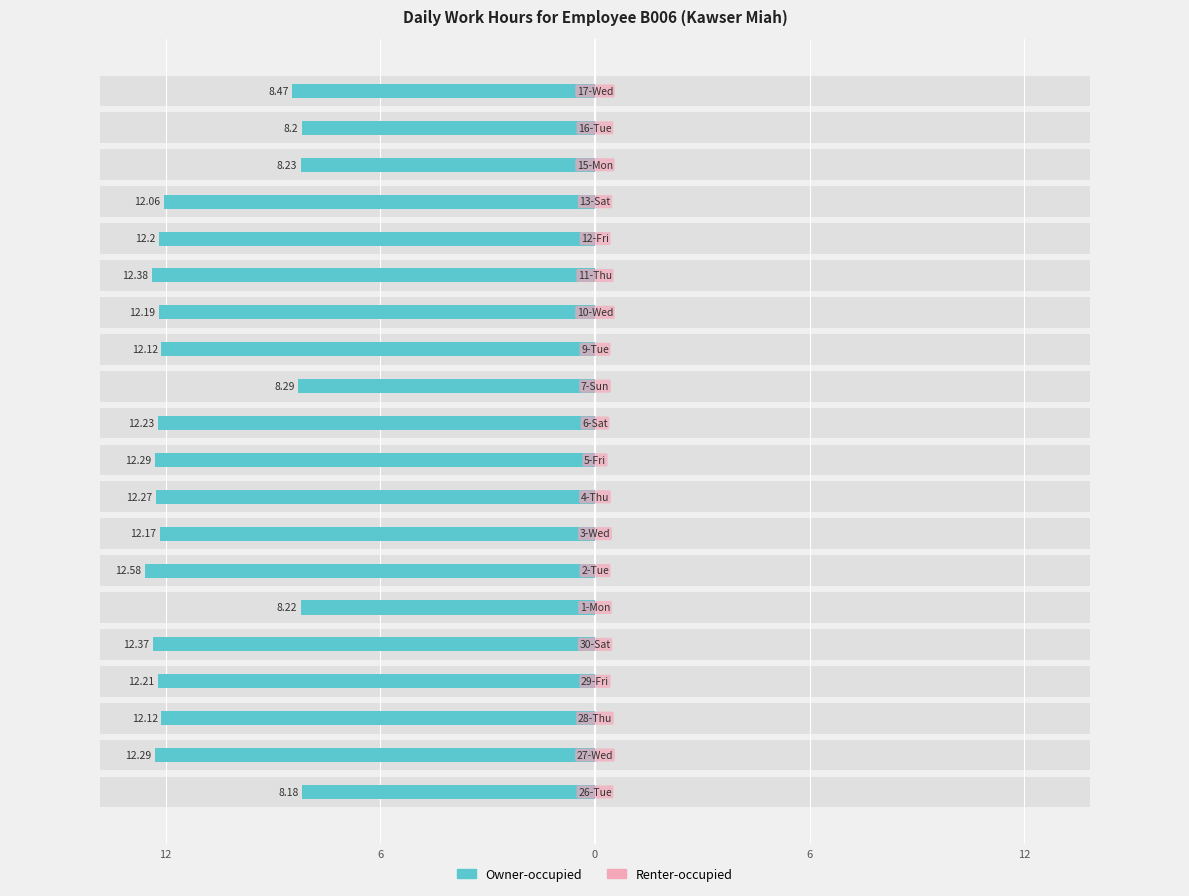

The value of Renter-occupied at 0 is 0.2. True or false?

False